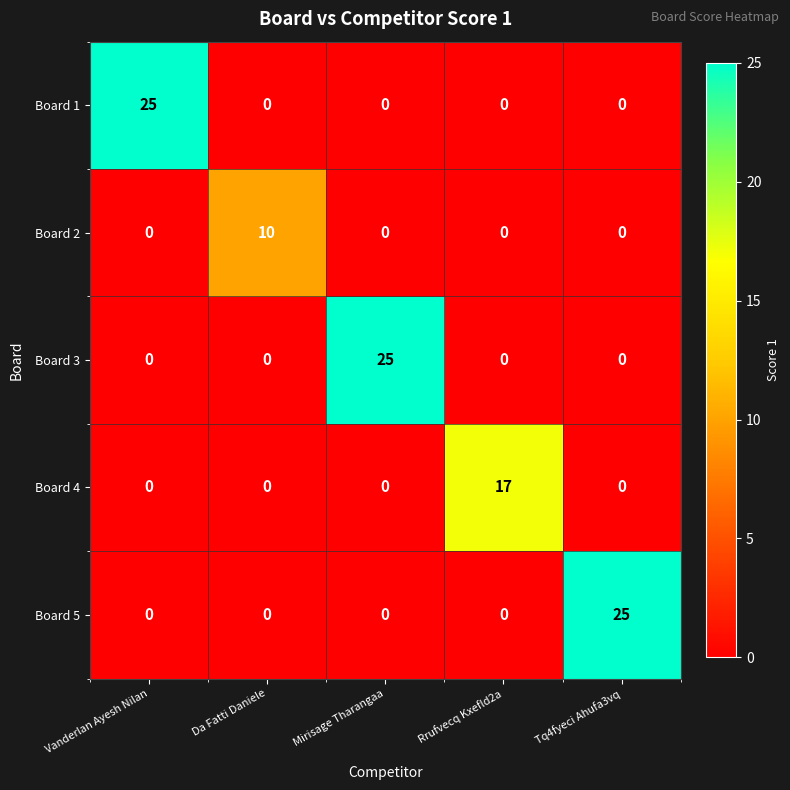

What is the average value of the Board 4 series?

3